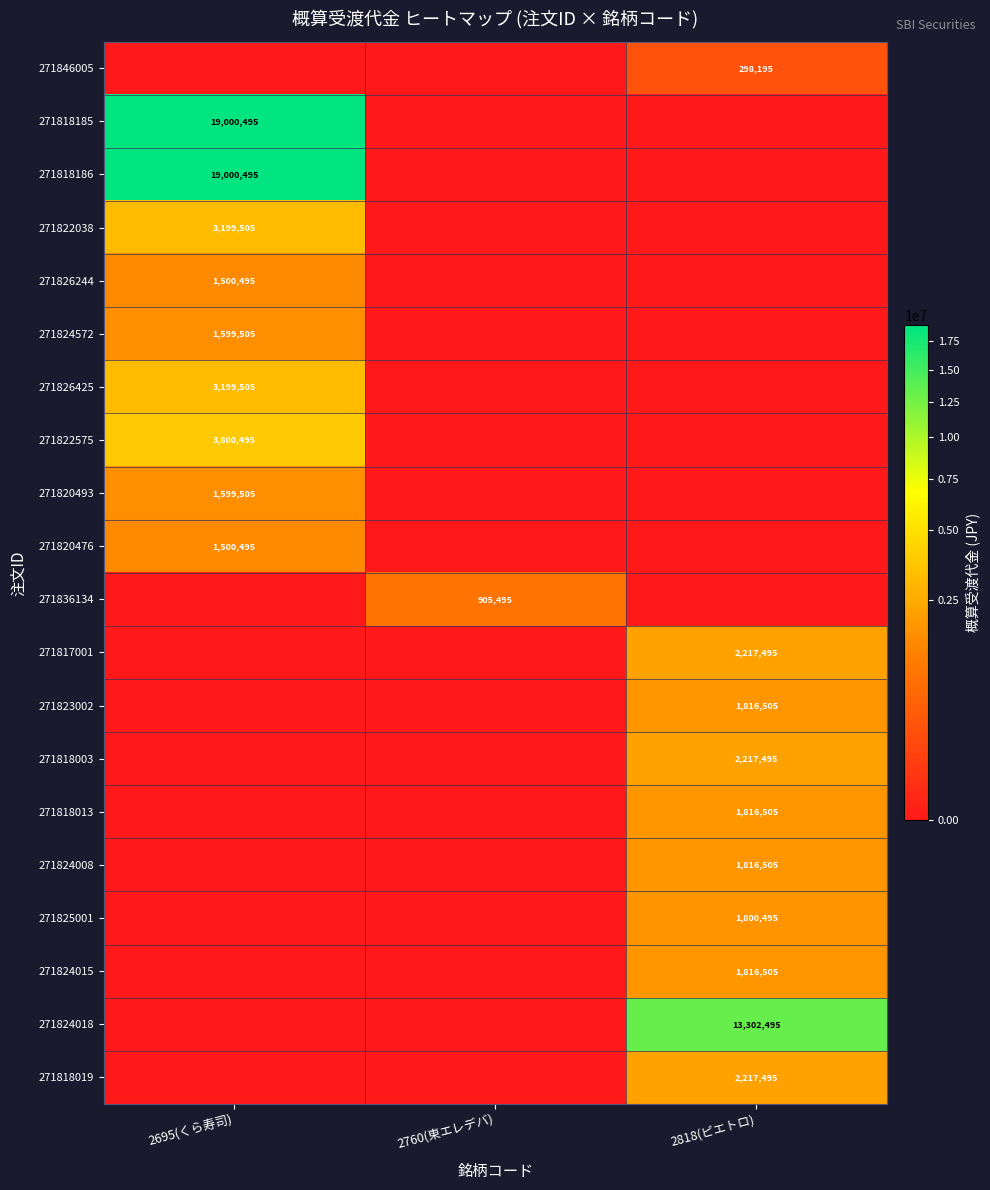

The value of 271818003 at 2818(ピエトロ) is 2217495. True or false?

True